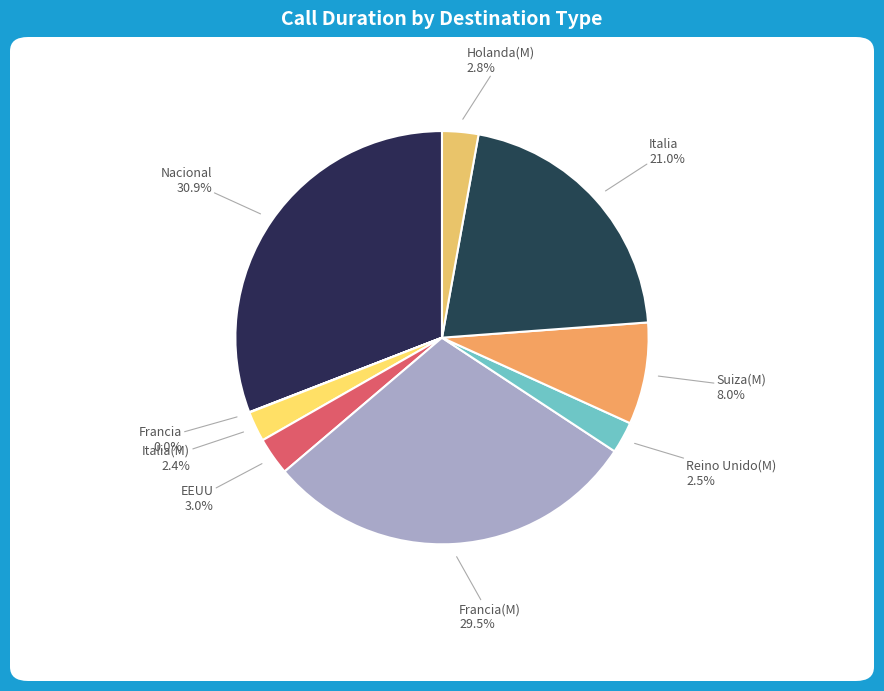

What is the largest slice in the pie chart?

Nacional